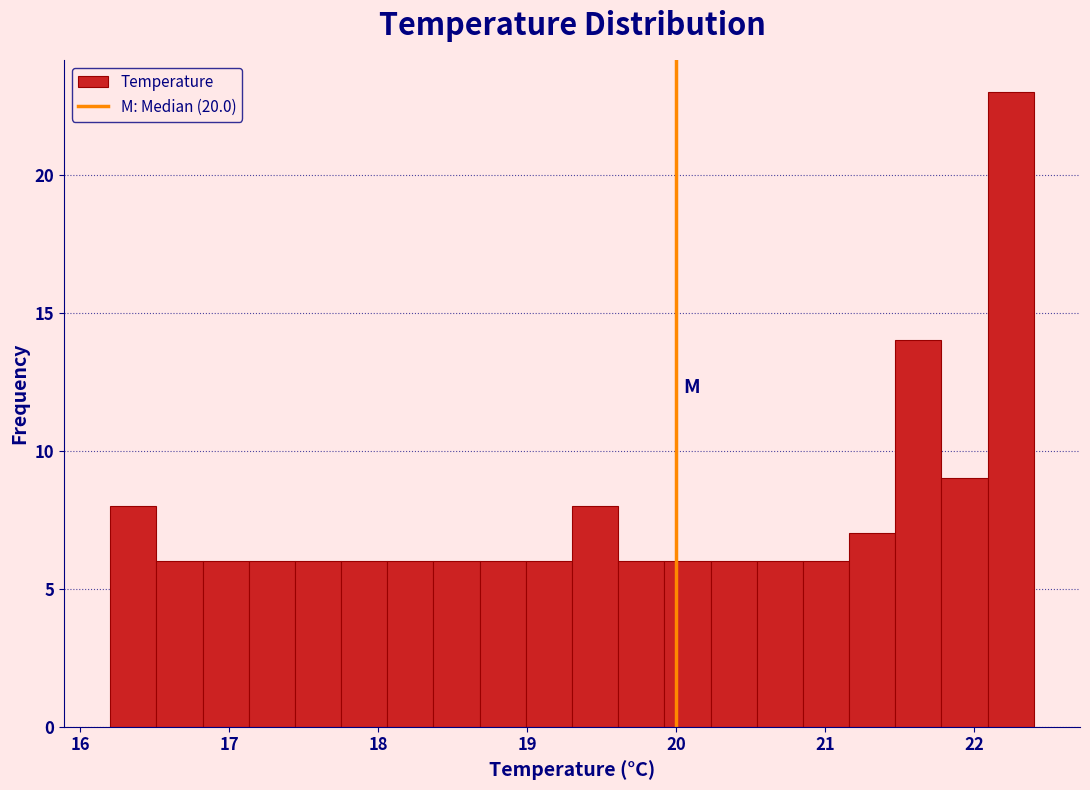

Around what value on the x-axis is the tallest bar? Give the approximate position of its centre, as read against the axis.

22.2